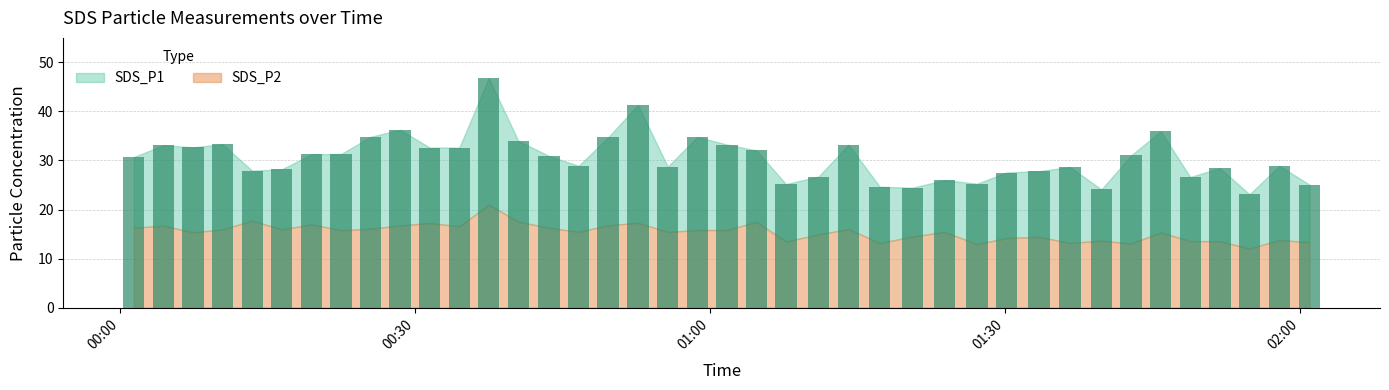

What is the value of the 18th bar from the left?

41.4